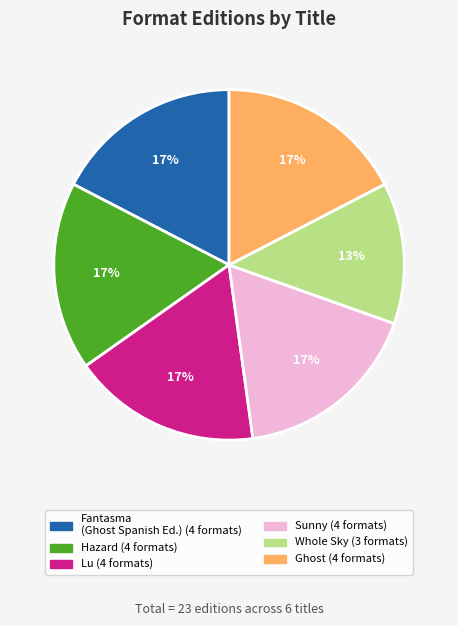

Does any single category account for the majority?

No